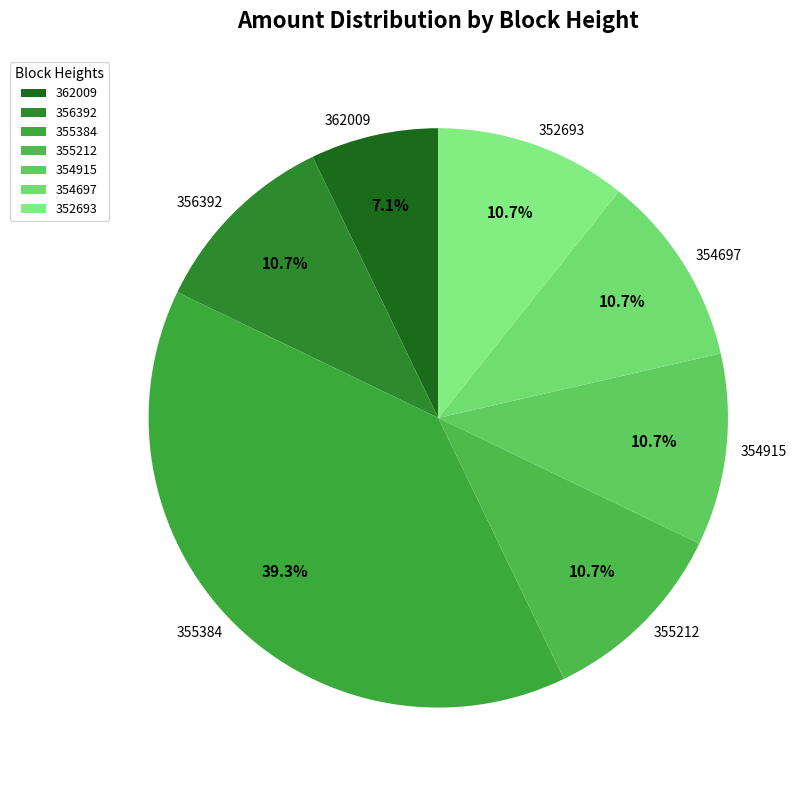

How much of the chart is everything except 356392?

89.3%